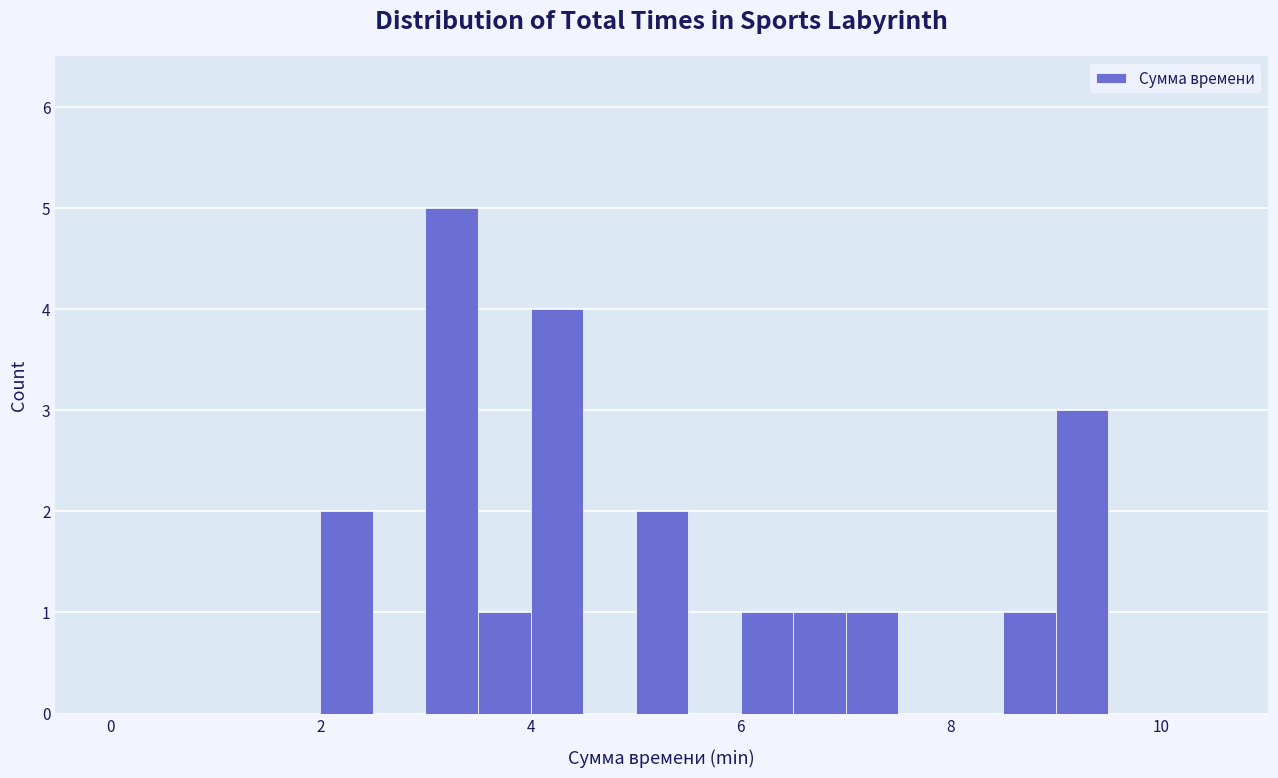

Around what value on the x-axis is the tallest bar? Give the approximate position of its centre, as read against the axis.

3.2